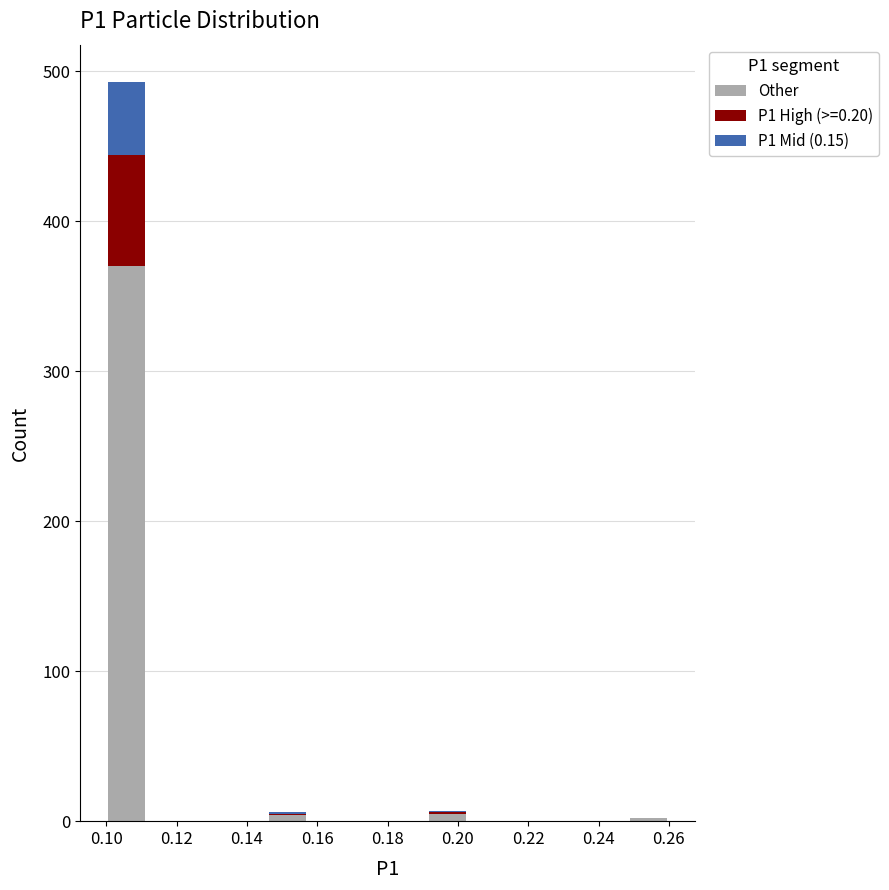

What is the total height of the stacked bar covering 0.100 to 0.112 on the x-axis? Neither the bar edges nor the heights are printed on the chart, so give them approximately, as read against the axes.

490